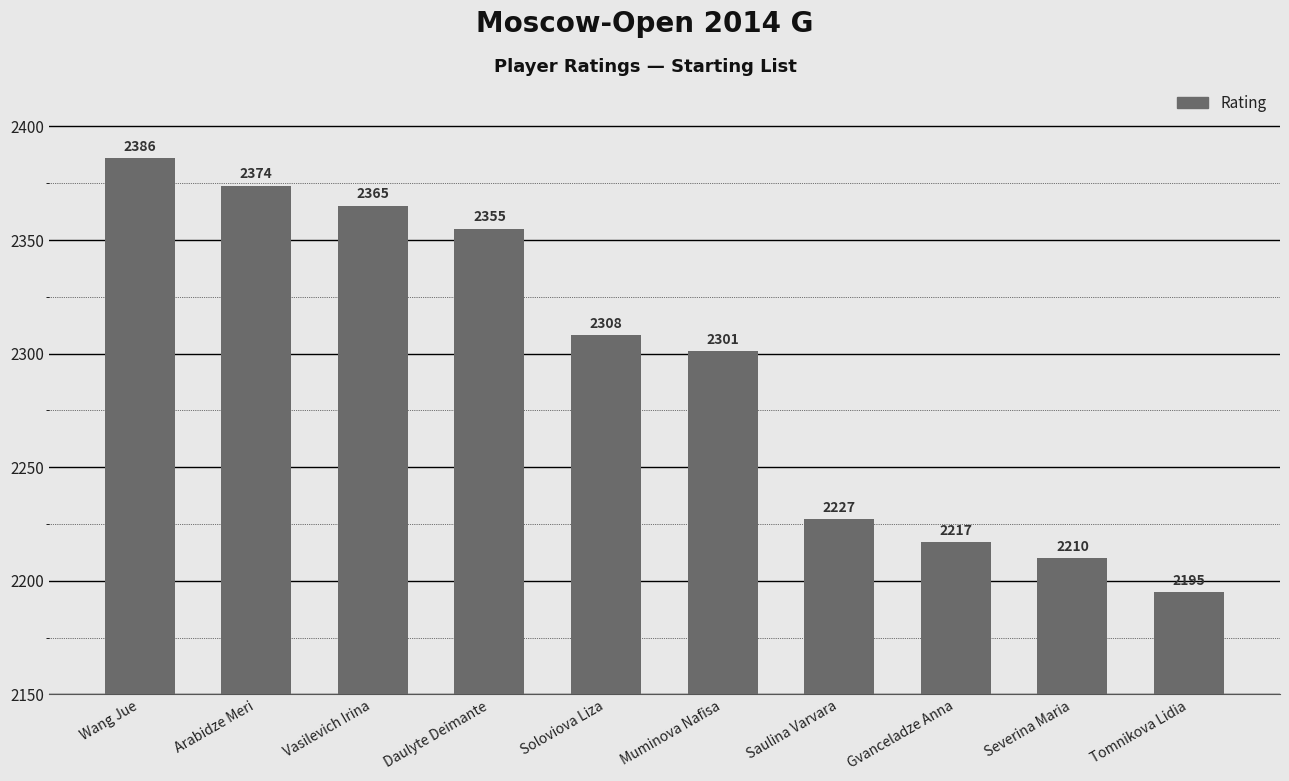

Reading left to right, transcribe all the data shown in this chart.

Wang Jue=2386	Arabidze Meri=2374	Vasilevich Irina=2365	Daulyte Deimante=2355	Soloviova Liza=2308	Muminova Nafisa=2301	Saulina Varvara=2227	Gvanceladze Anna=2217	Severina Maria=2210	Tomnikova Lidia=2195